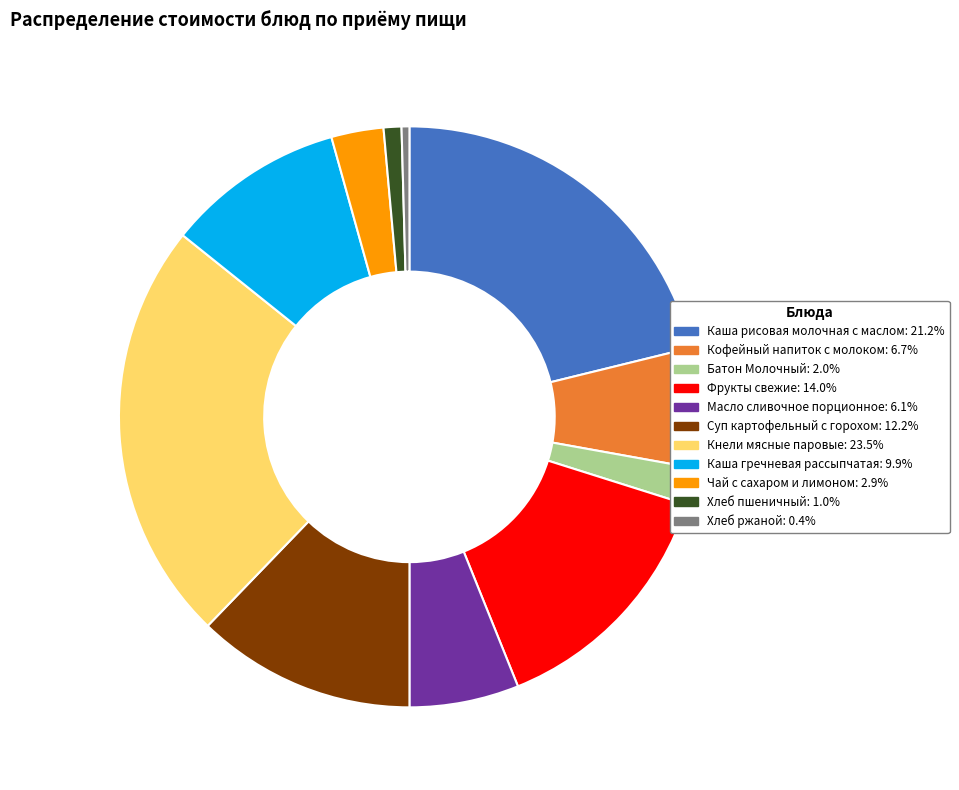

Is Фрукты свежие the majority of the pie?

No